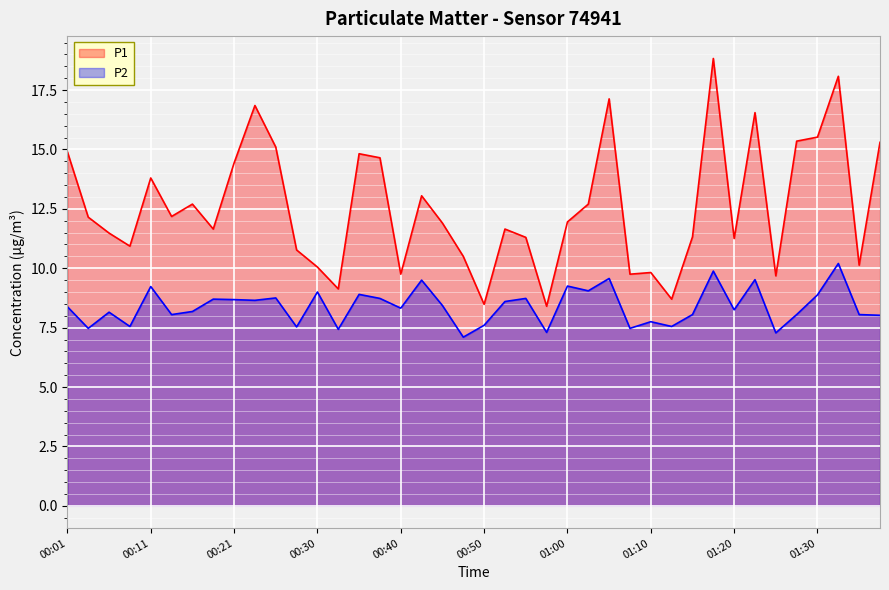

What is the label of the 38th point from the right?

00:06